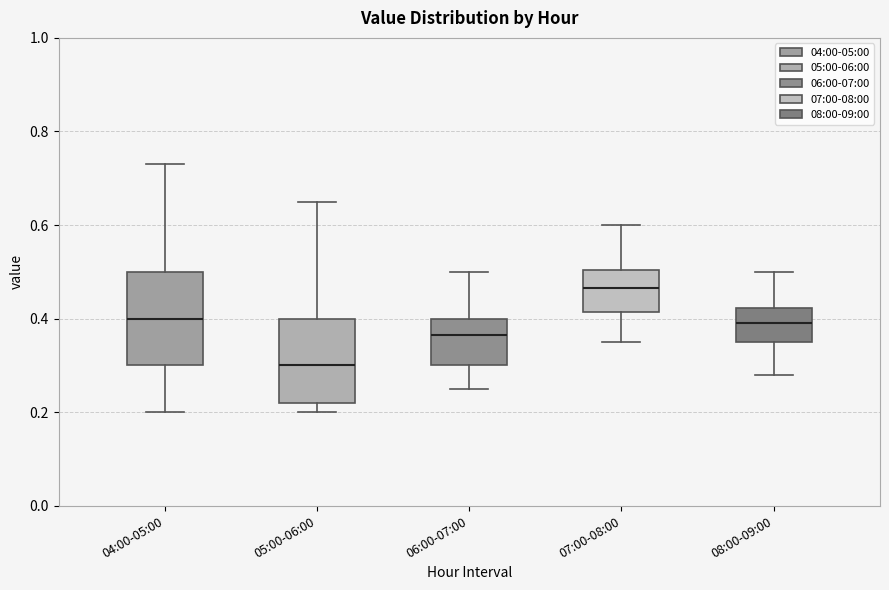

Reading left to right, transcribe this box plot: for each box, give where its median line is, the range the box spans, and where its two whiskers end, as read against the y-axis. The values are not printed on the chart, so give them approximately, as read against the axis.

04:00-05:00: median 0.40, box 0.30 to 0.50, whiskers 0.20 to 0.74
05:00-06:00: median 0.30, box 0.22 to 0.40, whiskers 0.20 to 0.66
06:00-07:00: median 0.36, box 0.30 to 0.40, whiskers 0.26 to 0.50
07:00-08:00: median 0.46, box 0.42 to 0.50, whiskers 0.36 to 0.60
08:00-09:00: median 0.40, box 0.36 to 0.42, whiskers 0.28 to 0.50